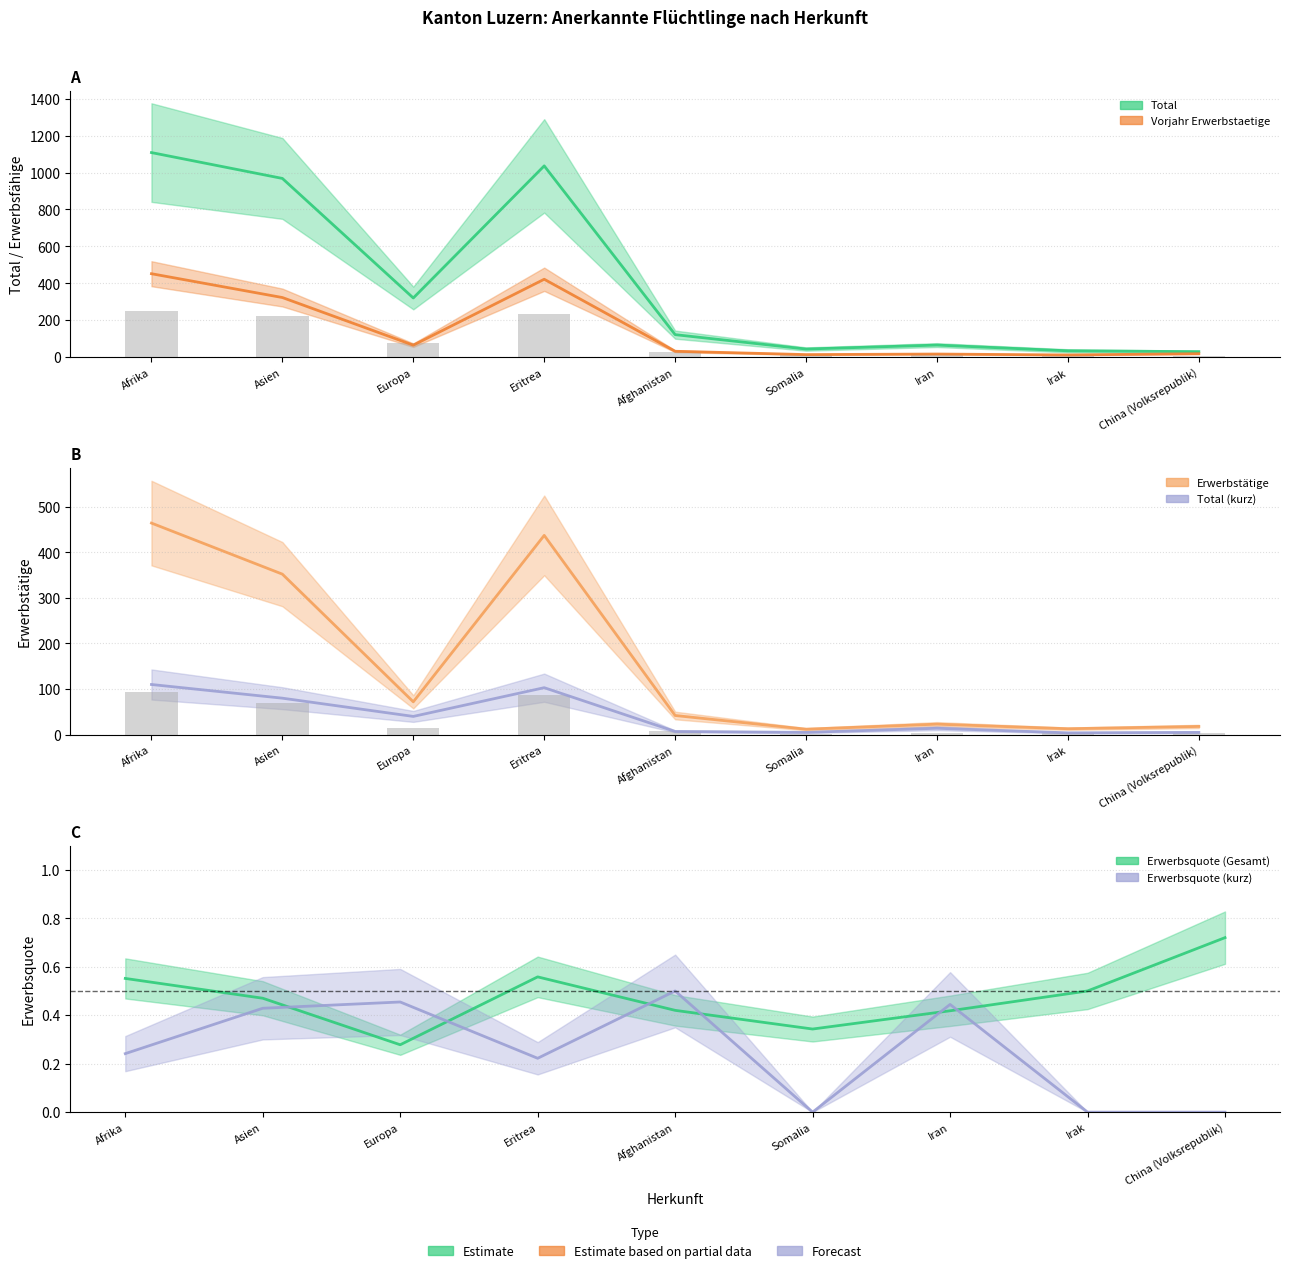

How many values in Erwerbsquote (kurz) are above zero?

6